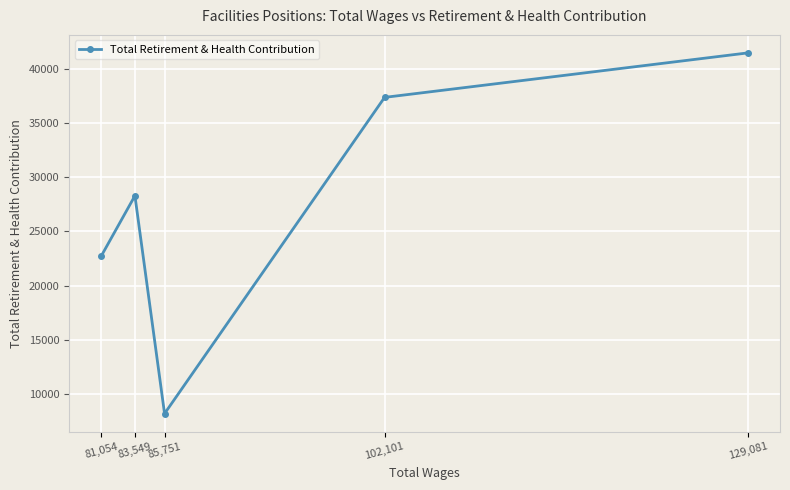

How many points are lower than both their immediate neighbors (excluding endpoints)?

1